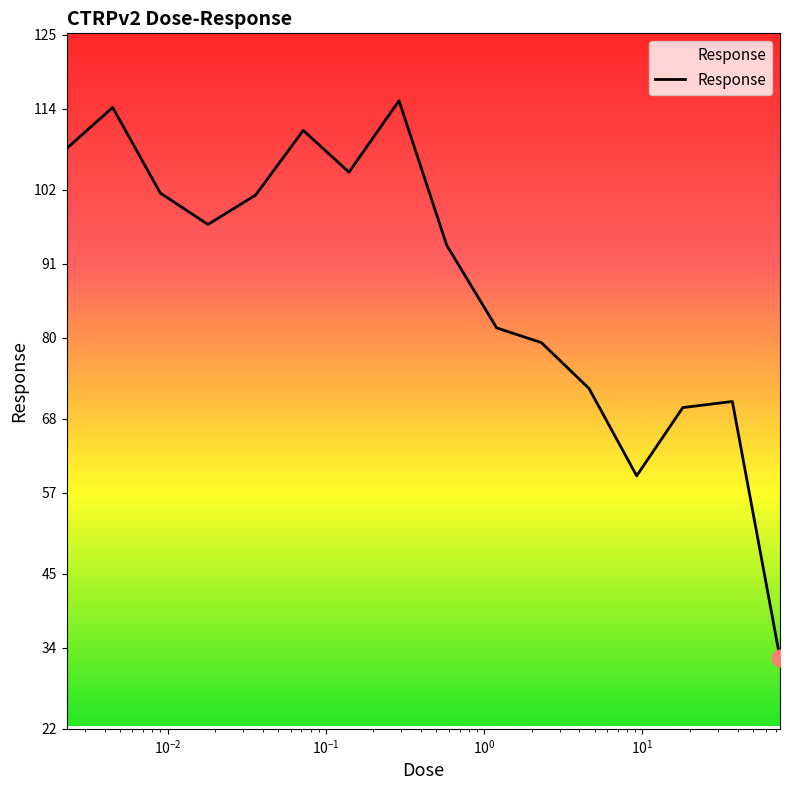

What is the smallest value displayed?

32.5